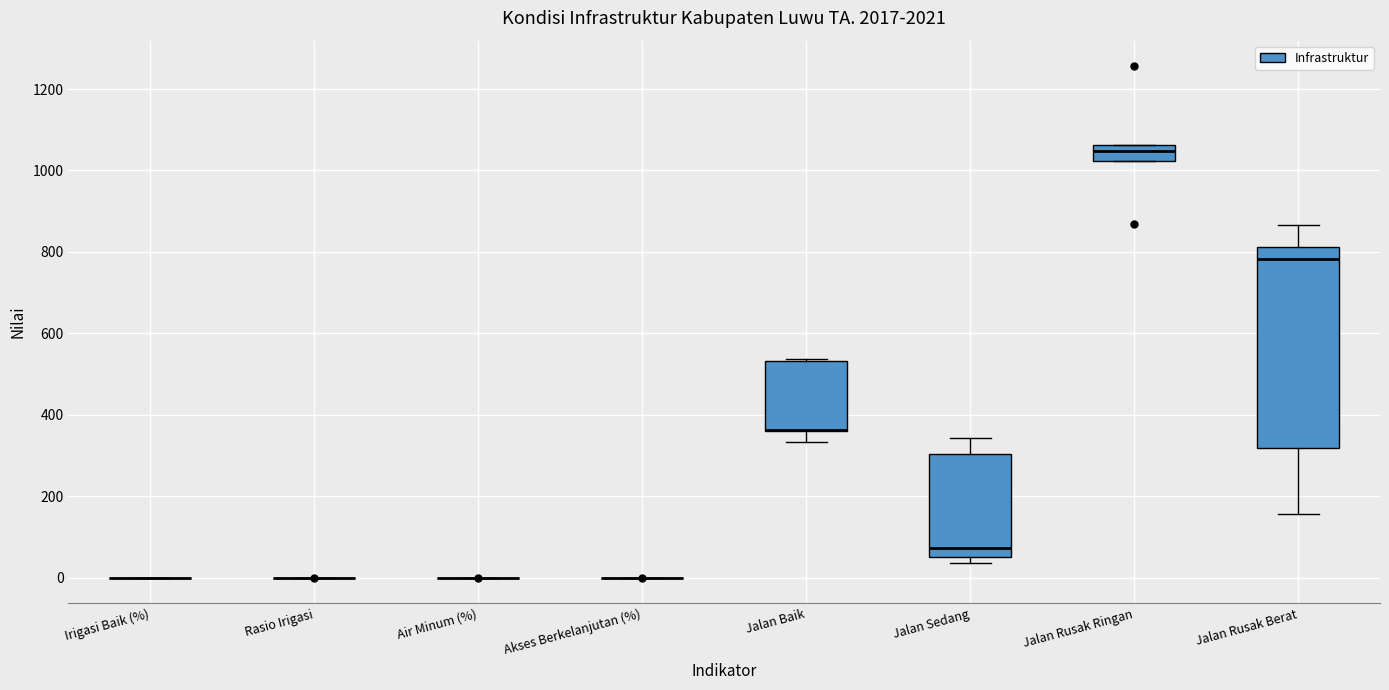

Which box is the tallest, from its lower edge to its upper edge?

Jalan Rusak Berat